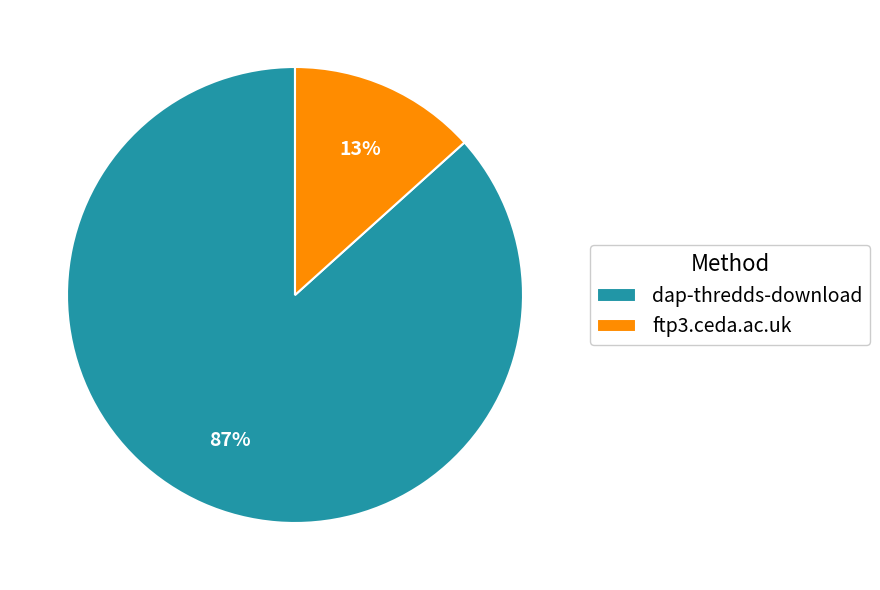

How many segments does this pie chart have?

2